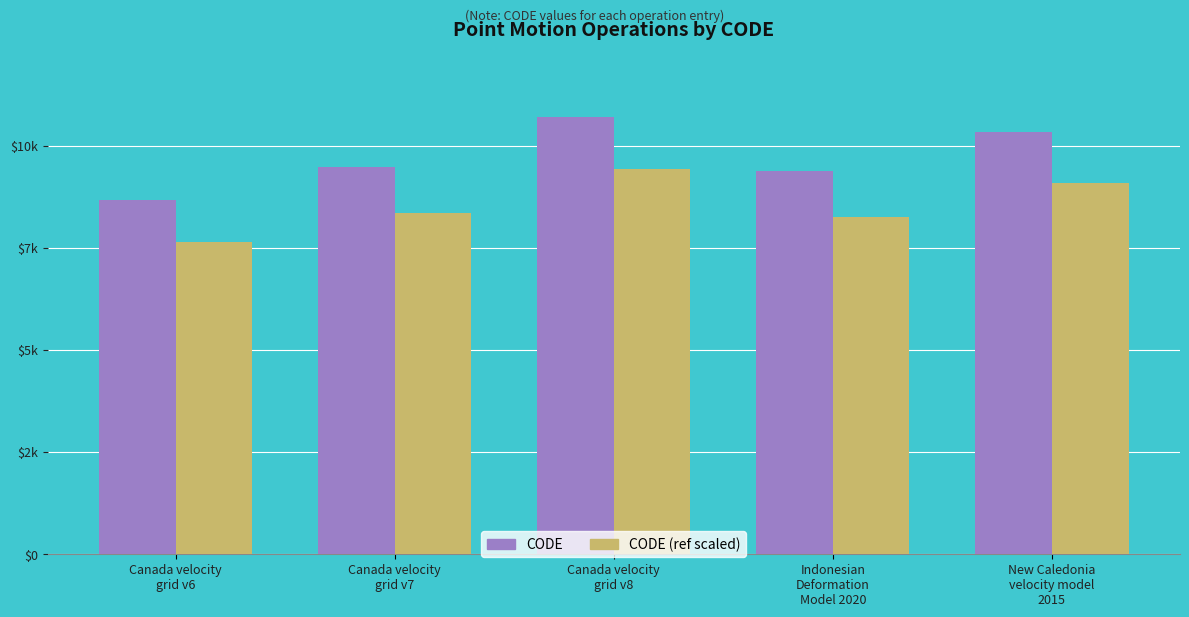

Is it true that CODE (ref scaled) equals 2836.6 at Canada velocity
grid v6?

False